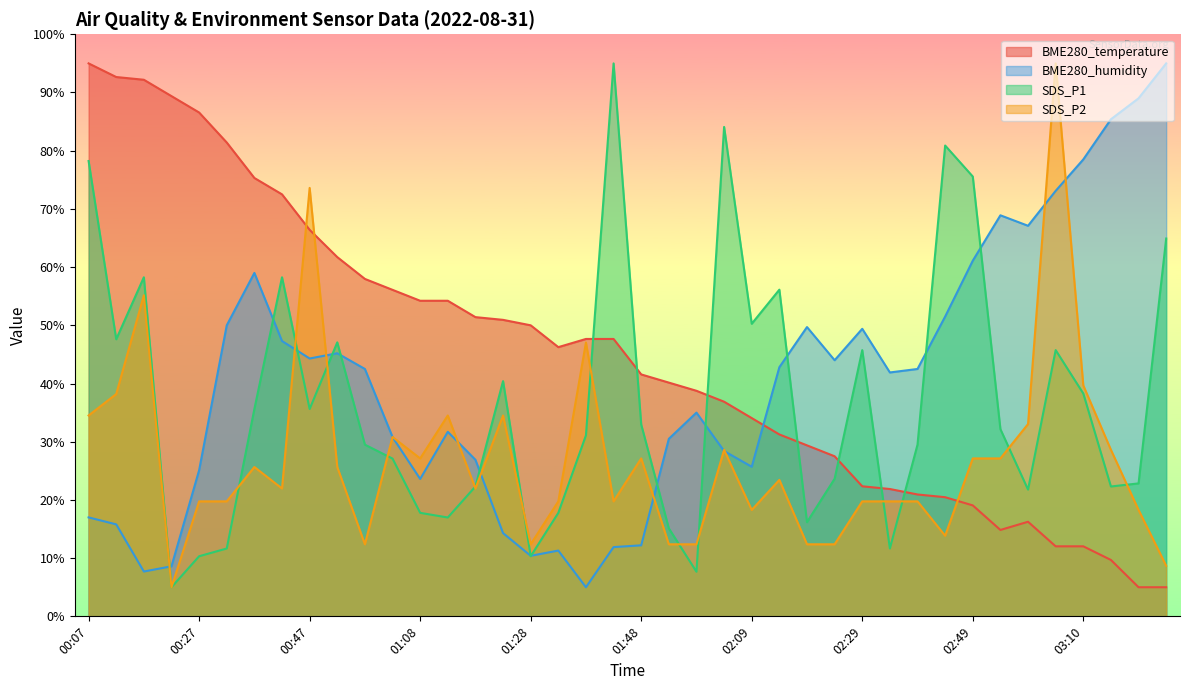

How many lines are shown in the chart?

4